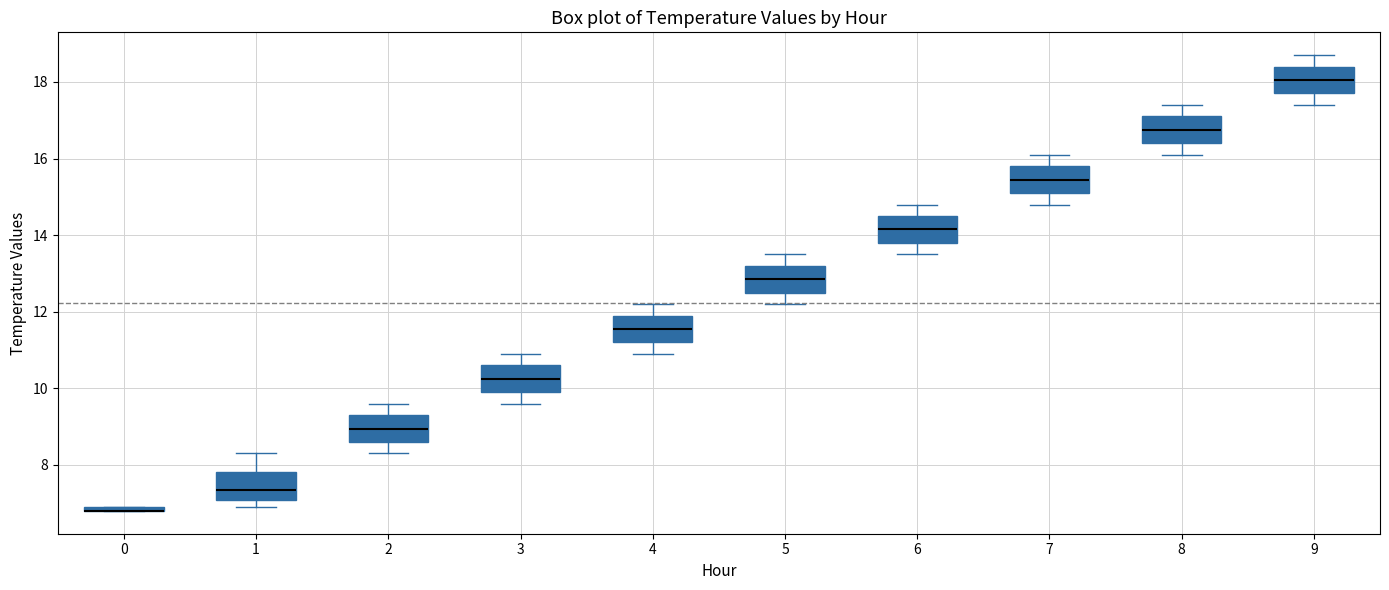

Where does the upper whisker of the box at x = 9 end on the y-axis? The values are not printed on the chart, so give them approximately, as read against the axis.

18.8